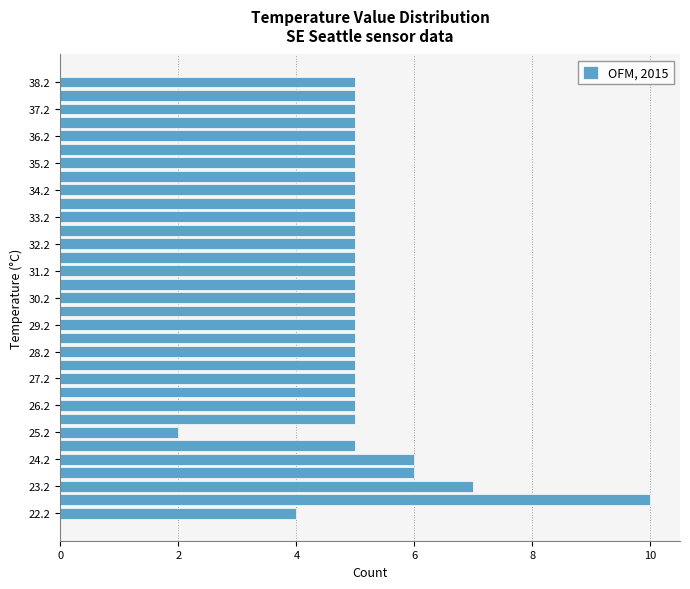

Reading bottom to top, transcribe this chart: for each bar, give the range it covers on the y-axis and its length. The values are not printed on the chart, so give them approximately, as read against the axis.

22.0 to 22.5: 4
22.5 to 23.0: 10
23.0 to 23.5: 7
23.5 to 24.0: 6
24.0 to 24.5: 6
24.5 to 25.0: 5
25.0 to 25.5: 2
25.5 to 26.0: 5
26.0 to 26.5: 5
26.5 to 27.0: 5
27.0 to 27.5: 5
27.5 to 28.0: 5
28.0 to 28.5: 5
28.5 to 29.0: 5
29.0 to 29.5: 5
29.5 to 30.0: 5
30.0 to 30.5: 5
30.5 to 31.0: 5
31.0 to 31.5: 5
31.5 to 32.0: 5
32.0 to 32.5: 5
32.5 to 33.0: 5
33.0 to 33.5: 5
33.5 to 34.0: 5
34.0 to 34.5: 5
34.5 to 35.0: 5
35.0 to 35.5: 5
35.5 to 36.0: 5
36.0 to 36.5: 5
36.5 to 37.0: 5
37.0 to 37.5: 5
37.5 to 38.0: 5
38.0 to 38.5: 5